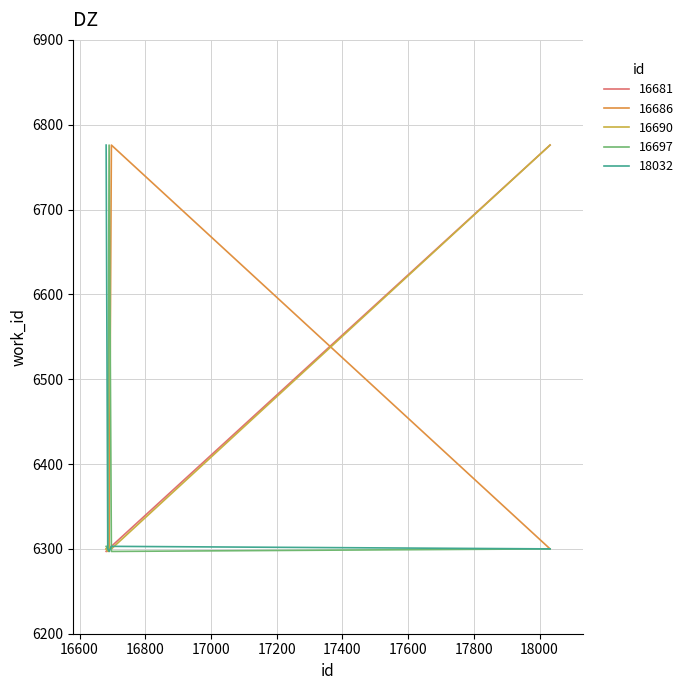

What is the maximum value shown in the chart?

6776